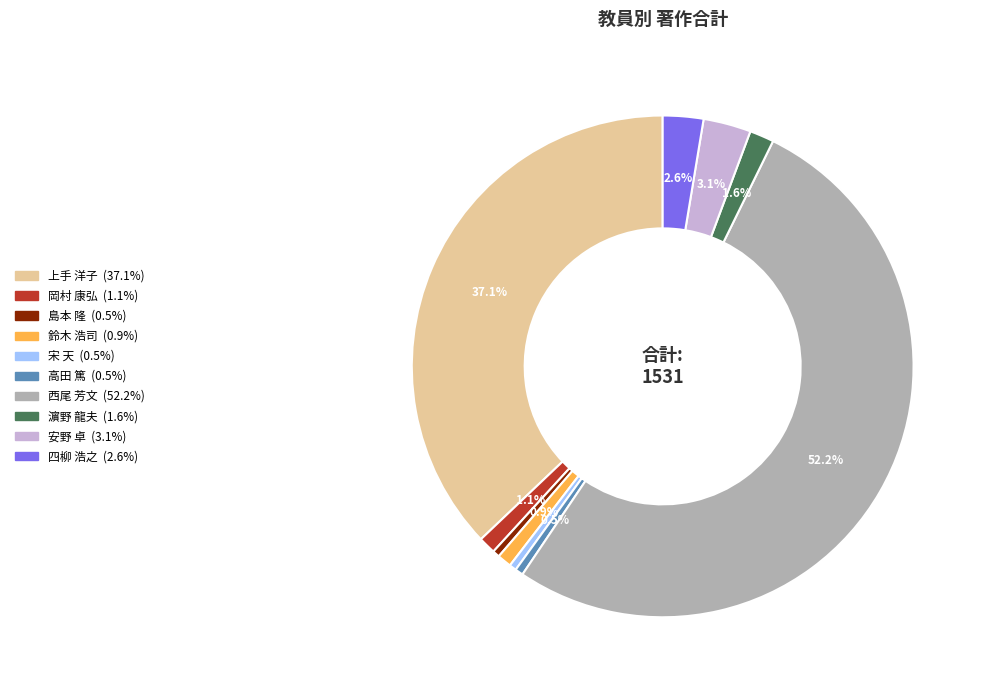

How many slices are in this pie chart?

10